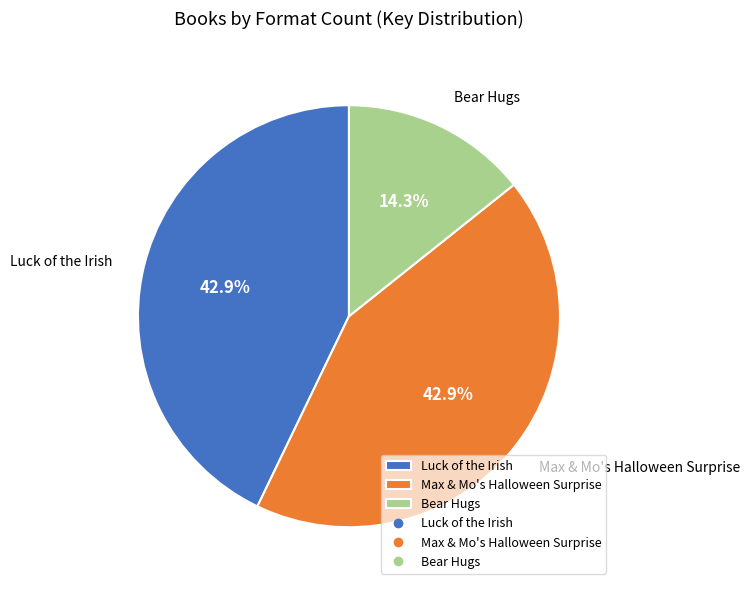

Is Max & Mo's Halloween Surprise the majority of the pie?

No